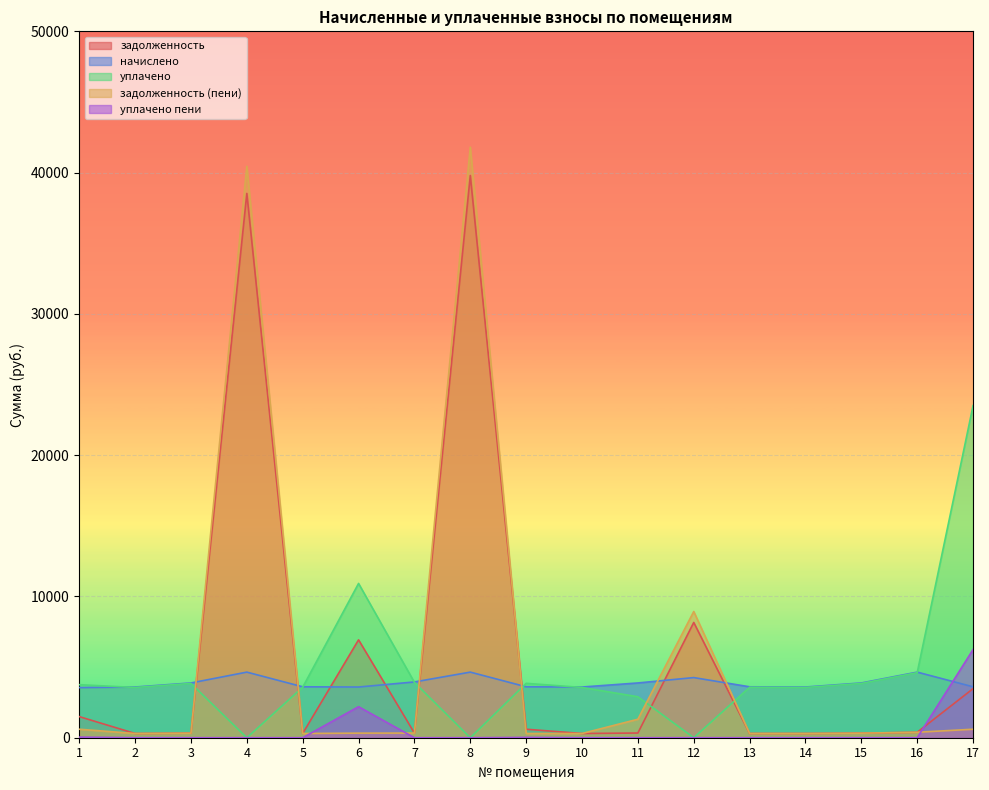

How many lines are shown in the chart?

5